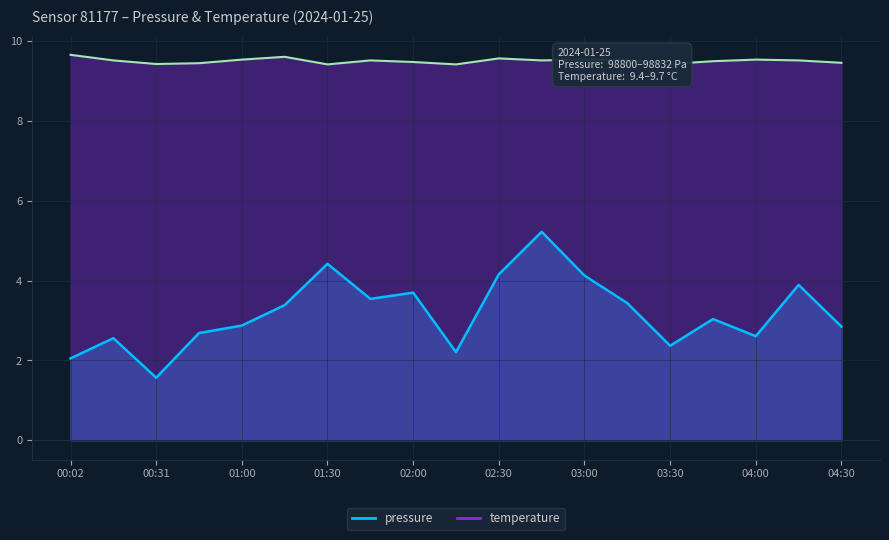

What is the label of the 17th point from the left?

04:00